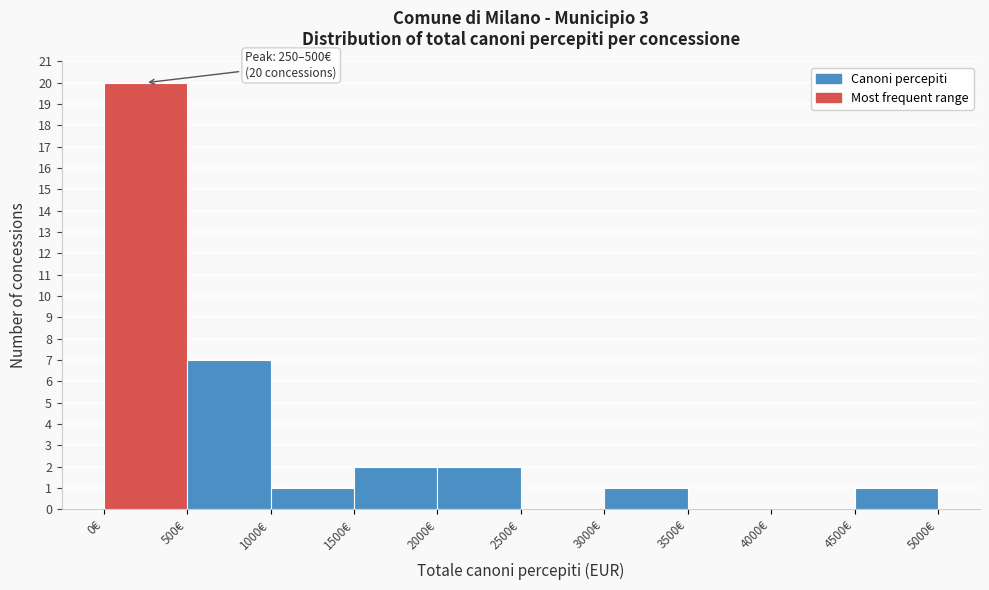

Over which range of the x-axis is the bar tallest?

0 to 500